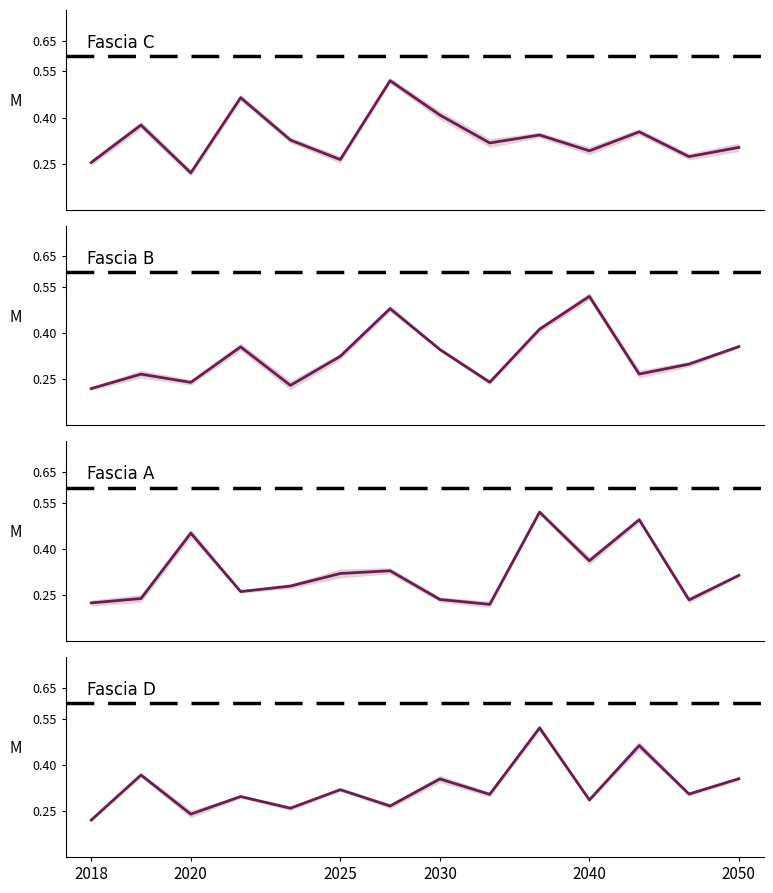

Count the Fascia A values in the range 0 to 1.

14